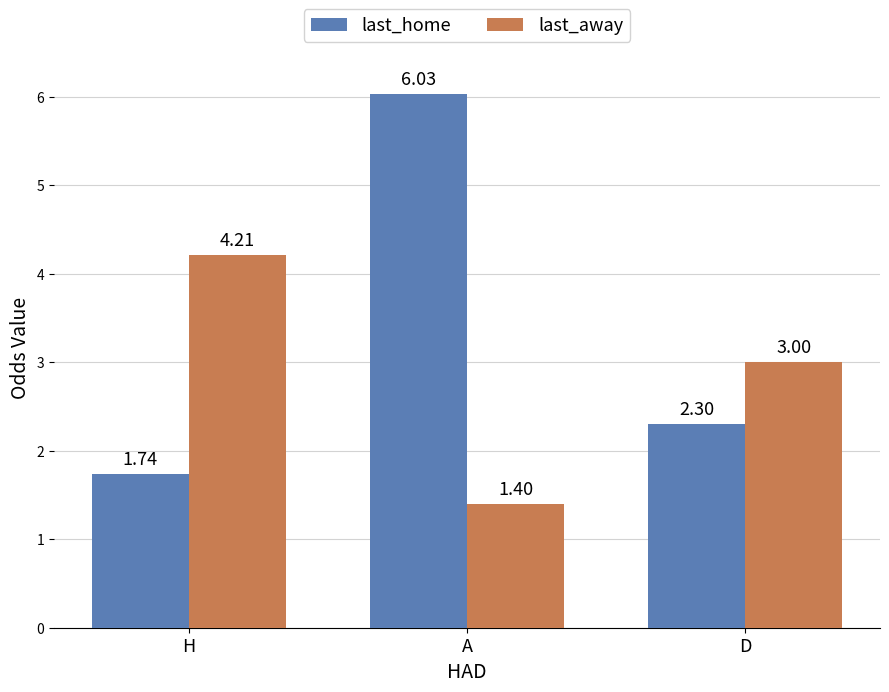

True or false: last_away has a value of 0.9 at A.

False